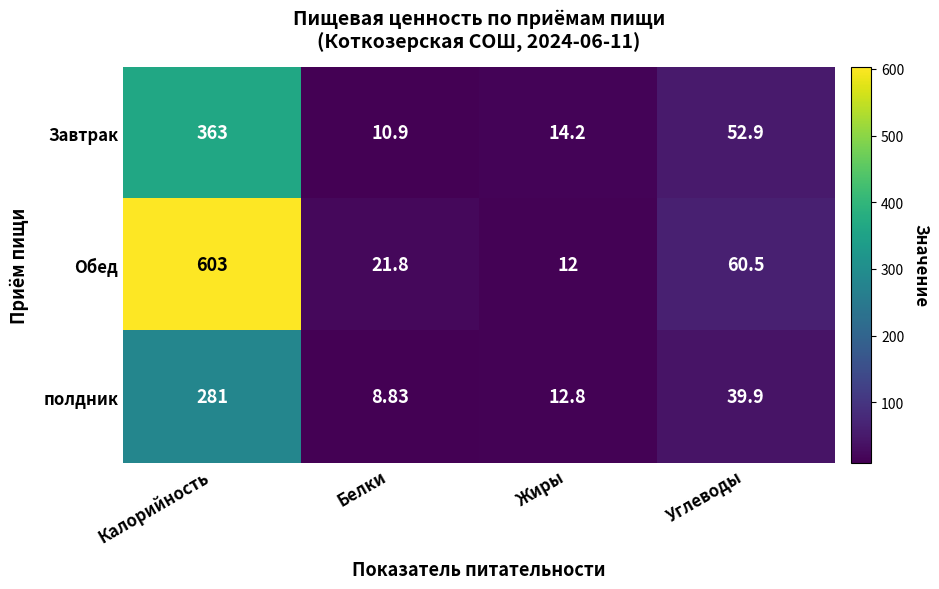

At which label does Завтрак first exceed 52?

Калорийность